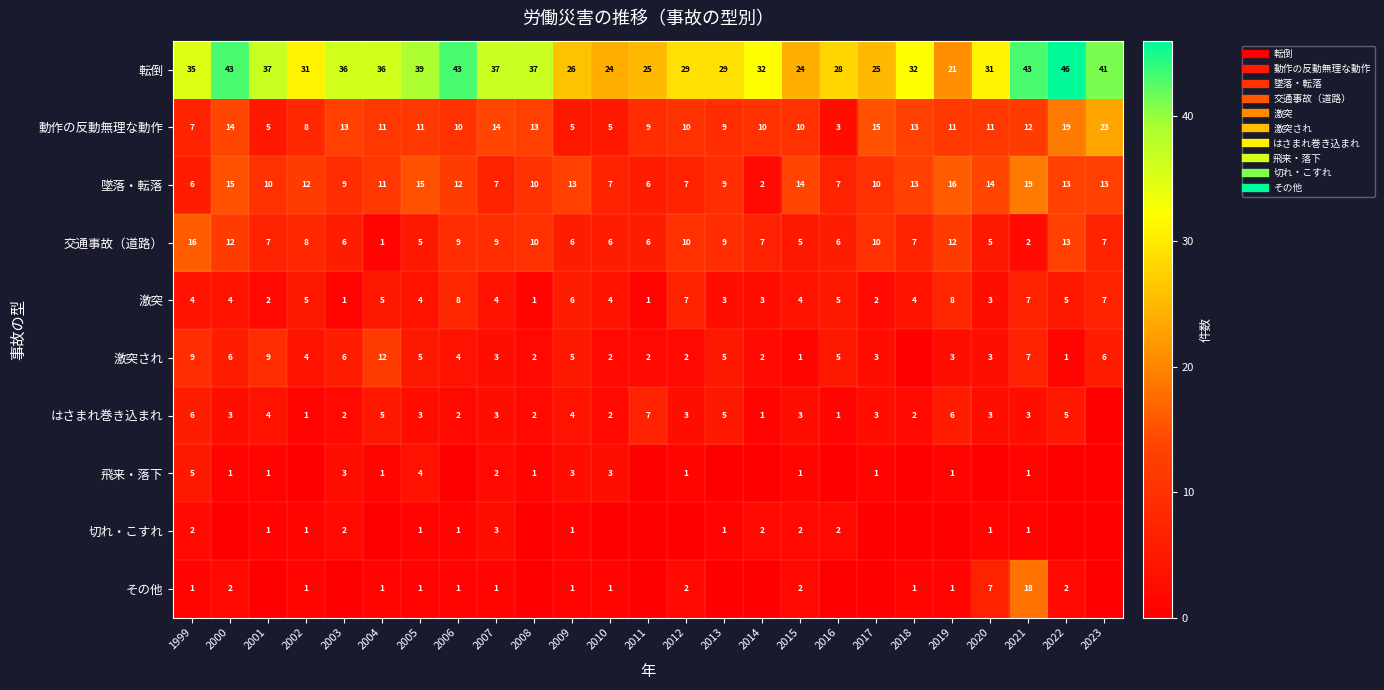

Rank the categories by 動作の反動無理な動作 value from lowest to highest.

2016, 2001, 2009, 2010, 1999, 2002, 2011, 2013, 2006, 2012, 2014, 2015, 2004, 2005, 2019, 2020, 2021, 2003, 2008, 2018, 2000, 2007, 2017, 2022, 2023